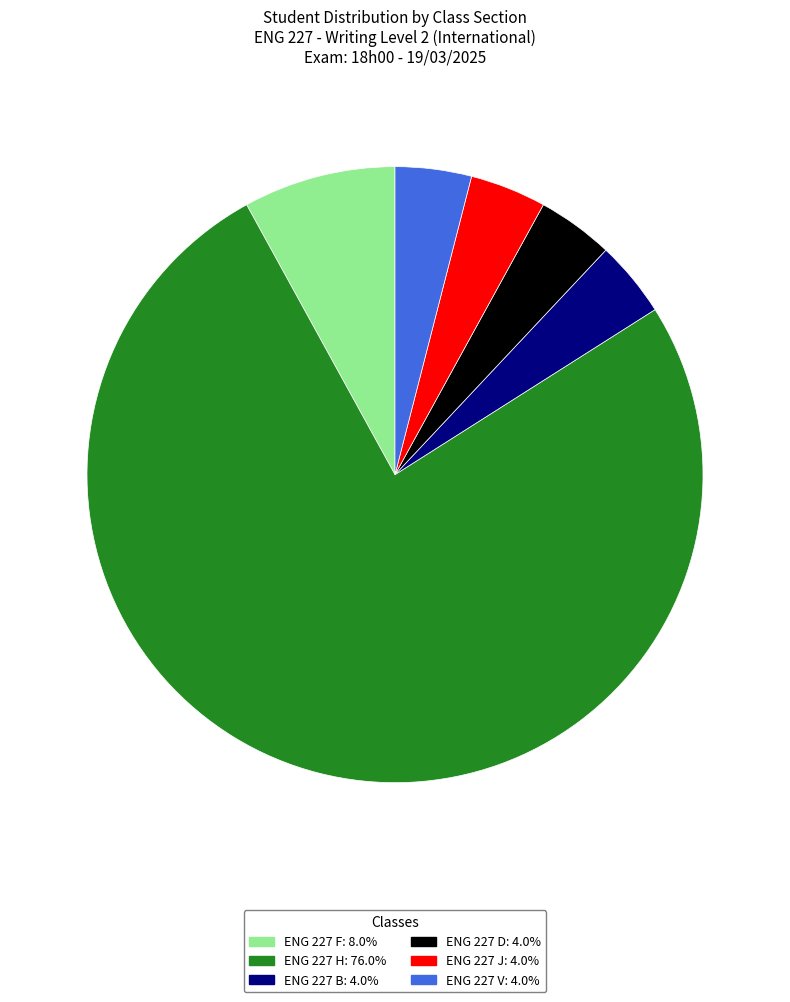

Do ENG 227 J and ENG 227 B together represent more than half of the pie?

No